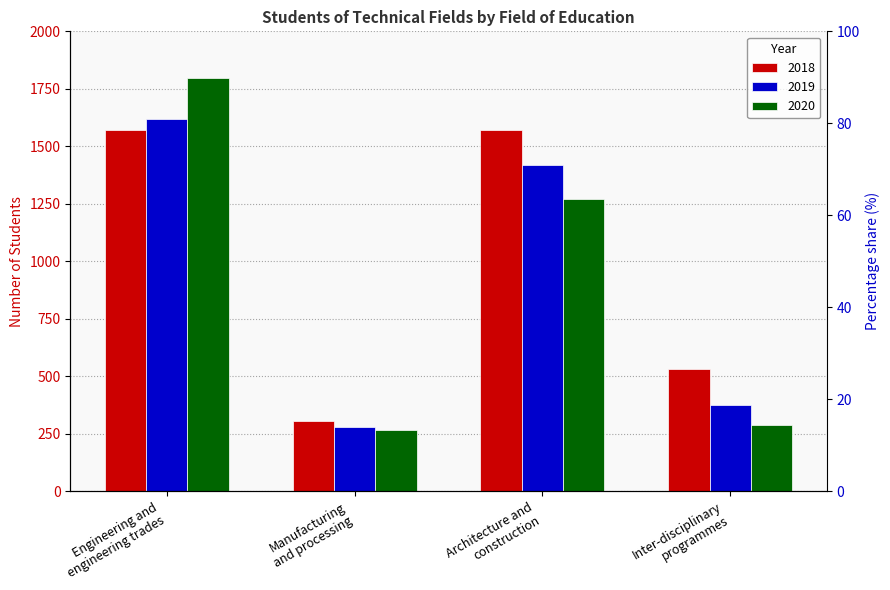

What are all the series names shown in the legend?

2018, 2019, 2020